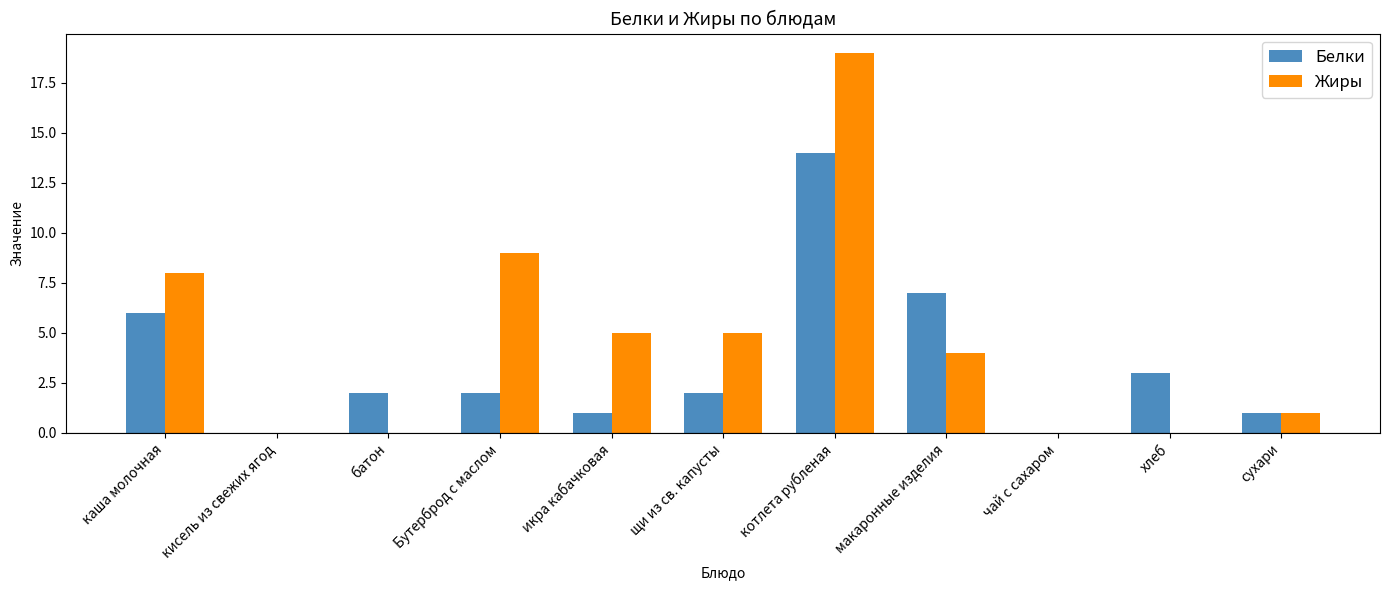

How many data points does each series have?

11